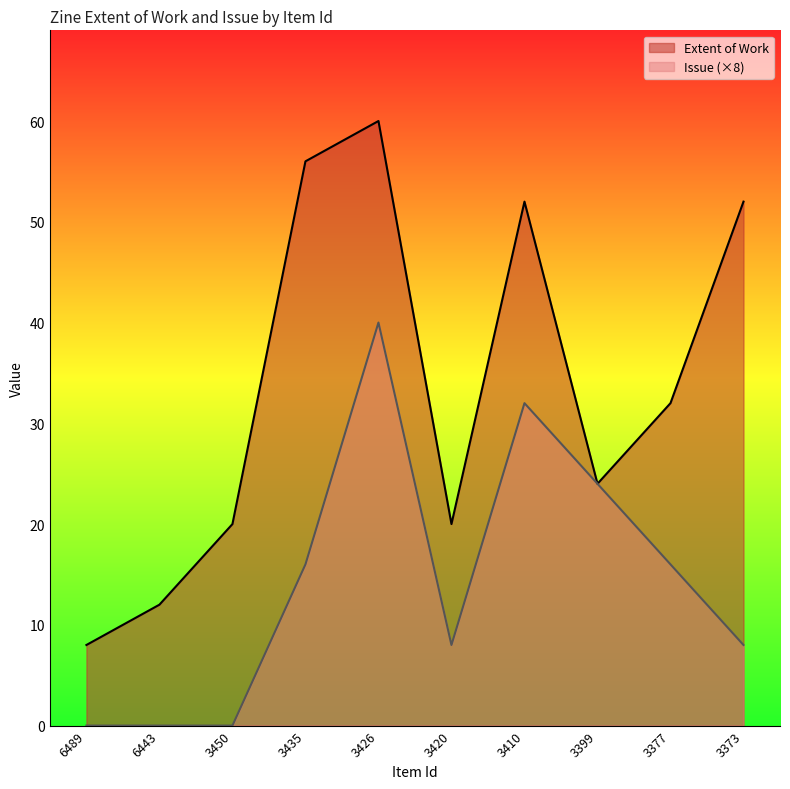

Reading left to right, extract all data points from this chart.

Extent of Work: 6489=8	6443=12	3450=20	3435=56	3426=60	3420=20	3410=52	3399=24	3377=32	3373=52
Issue: 6489=0	6443=0	3450=0	3435=16	3426=40	3420=8	3410=32	3399=24	3377=16	3373=8